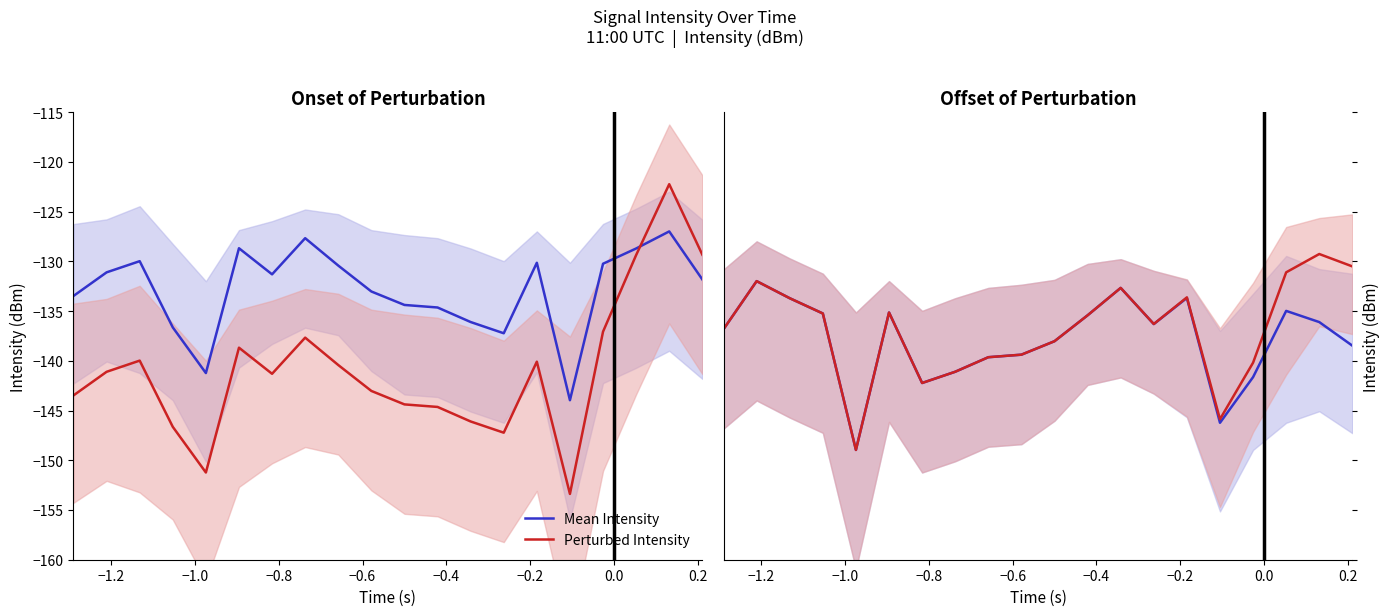

How many distinct data groups are displayed?

2